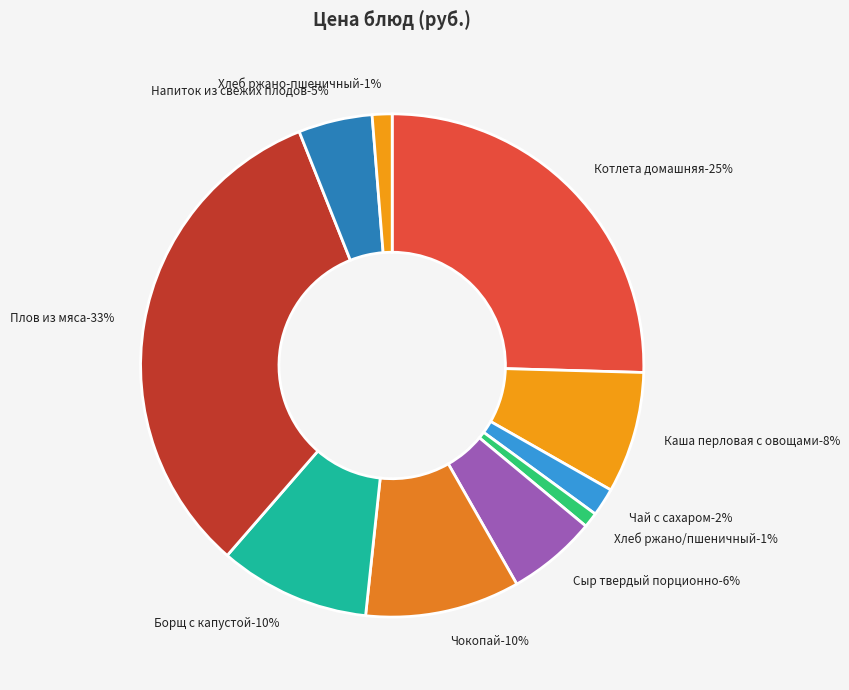

The Сыр твердый порционно slice represents 6% of the pie. True or false?

True